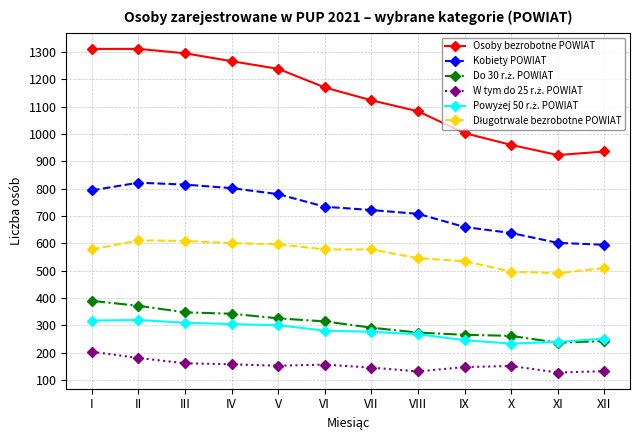

What is the difference between the highest and lowest values at III?

1133